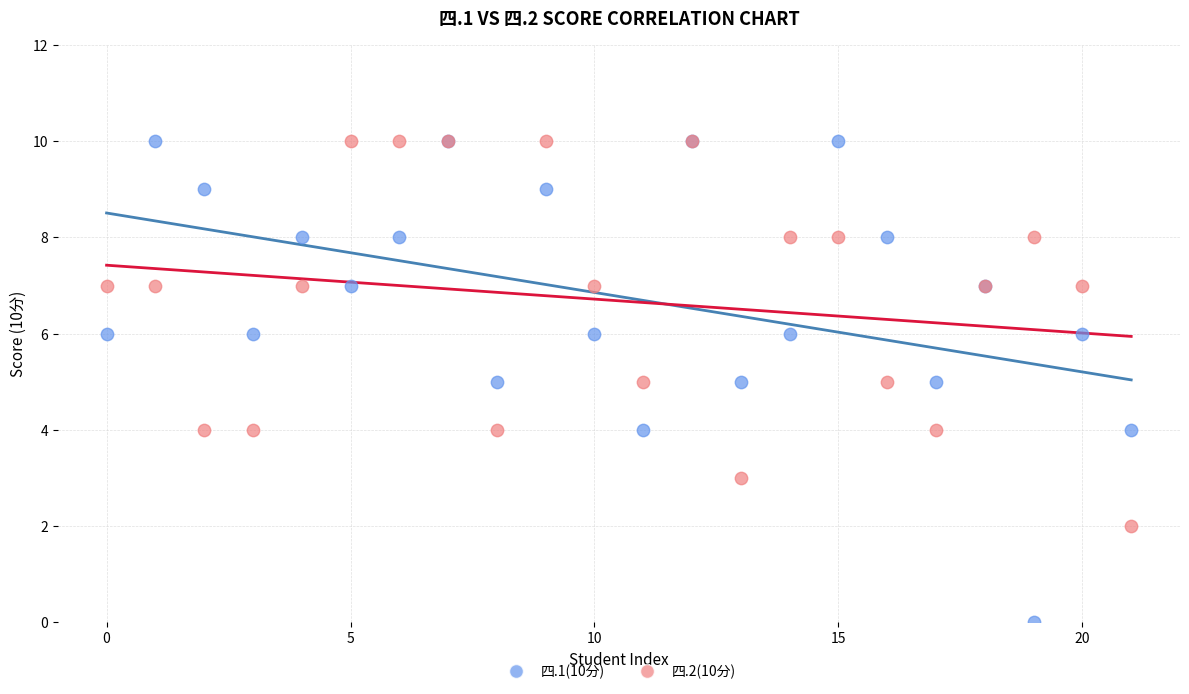

Which series has the largest Y range (max minus min)?

四.1(10分)